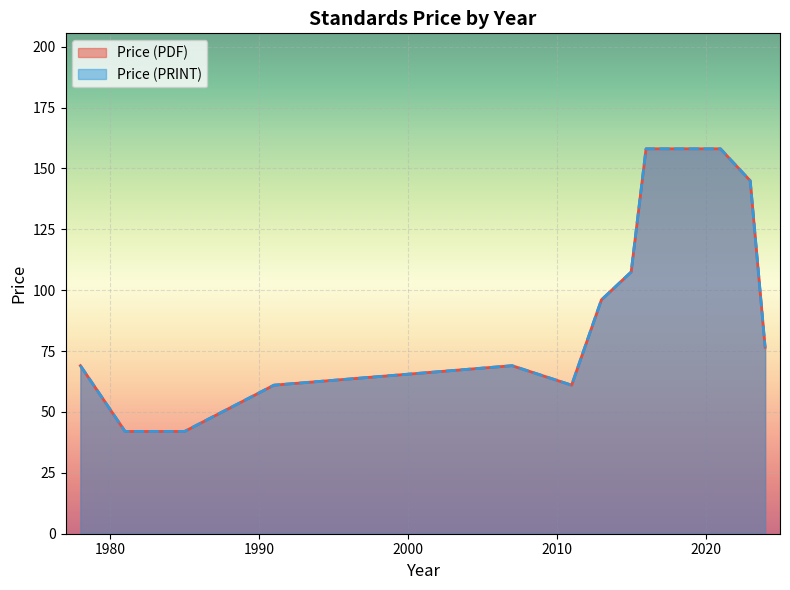

Is it true that Price (PRINT) equals 61.0 at 2011?

True